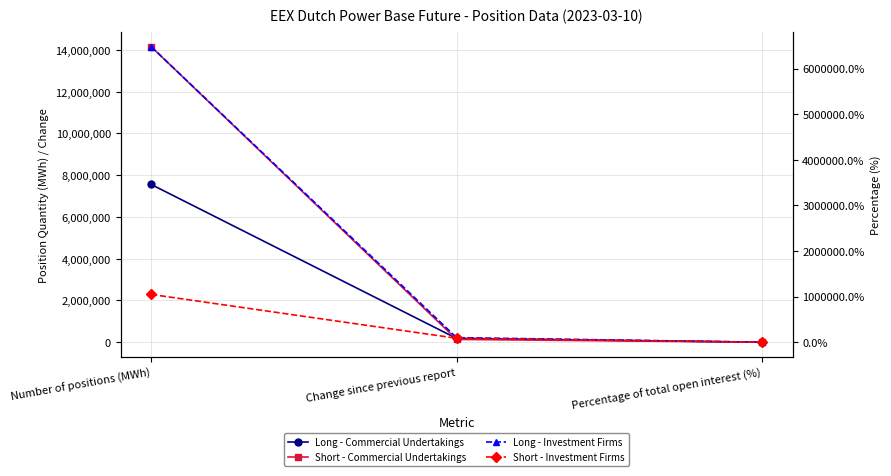

What is the minimum value for Short - Commercial Undertakings?

86.5